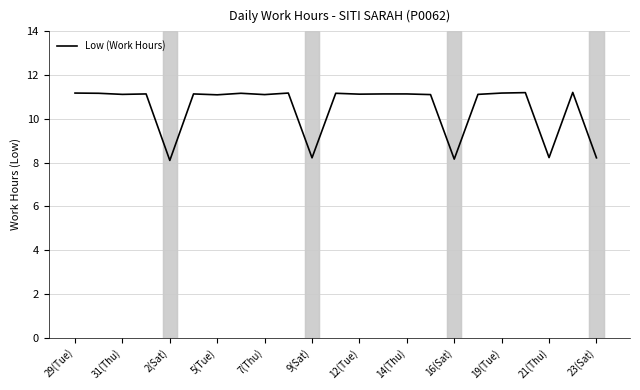

What is the minimum value shown in the chart?

8.1